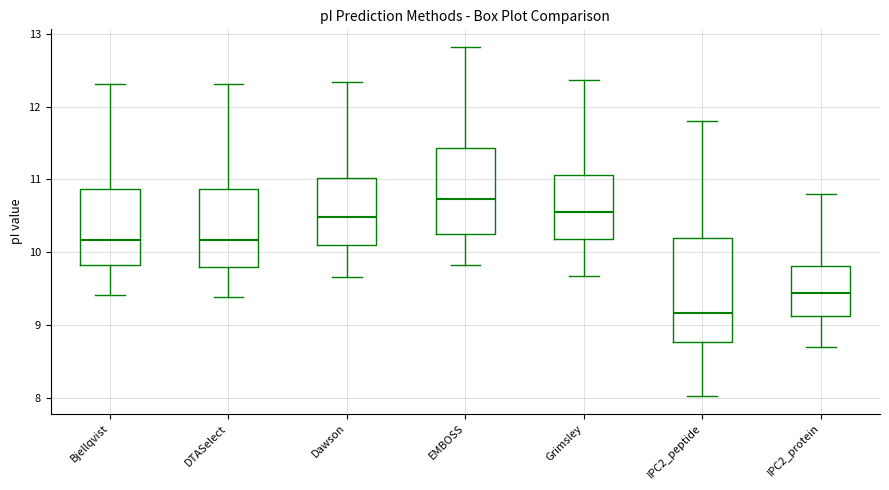

Reading left to right, transcribe this box plot: for each box, give where its median line is, the range the box spans, and where its two whiskers end, as read against the y-axis. The values are not printed on the chart, so give them approximately, as read against the axis.

Bjellqvist: median 10.2, box 9.8 to 10.9, whiskers 9.4 to 12.3
DTASelect: median 10.2, box 9.8 to 10.9, whiskers 9.4 to 12.3
Dawson: median 10.5, box 10.1 to 11.0, whiskers 9.7 to 12.3
EMBOSS: median 10.7, box 10.3 to 11.4, whiskers 9.8 to 12.8
Grimsley: median 10.5, box 10.2 to 11.1, whiskers 9.7 to 12.4
IPC2_peptide: median 9.2, box 8.8 to 10.2, whiskers 8.0 to 11.8
IPC2_protein: median 9.4, box 9.1 to 9.8, whiskers 8.7 to 10.8